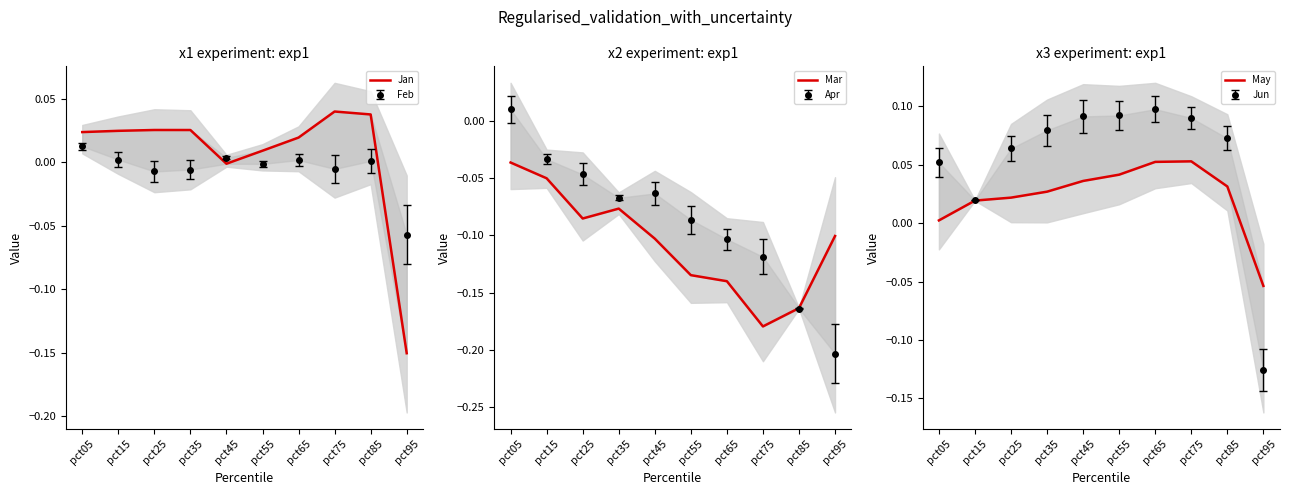

What is the minimum value for Mar?

-0.2